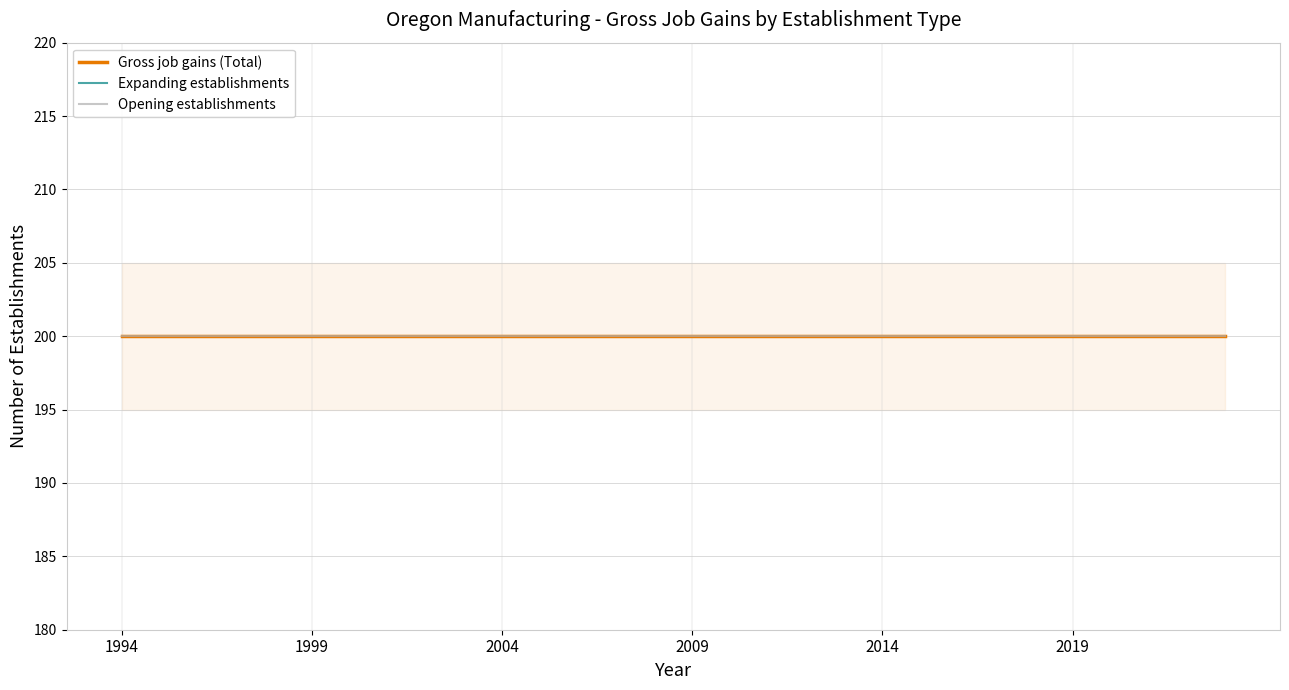

True or false: Gross job gains (Total) and Opening establishments cross at least once.

False